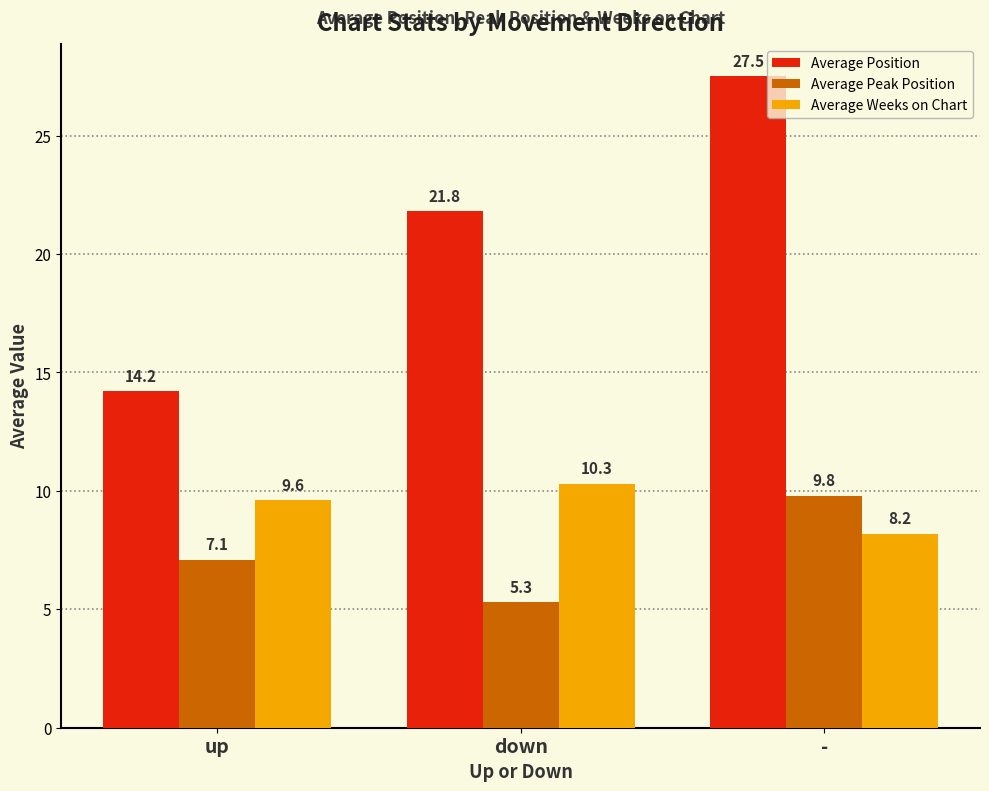

What is the sum of all Average Peak Position values?

22.2